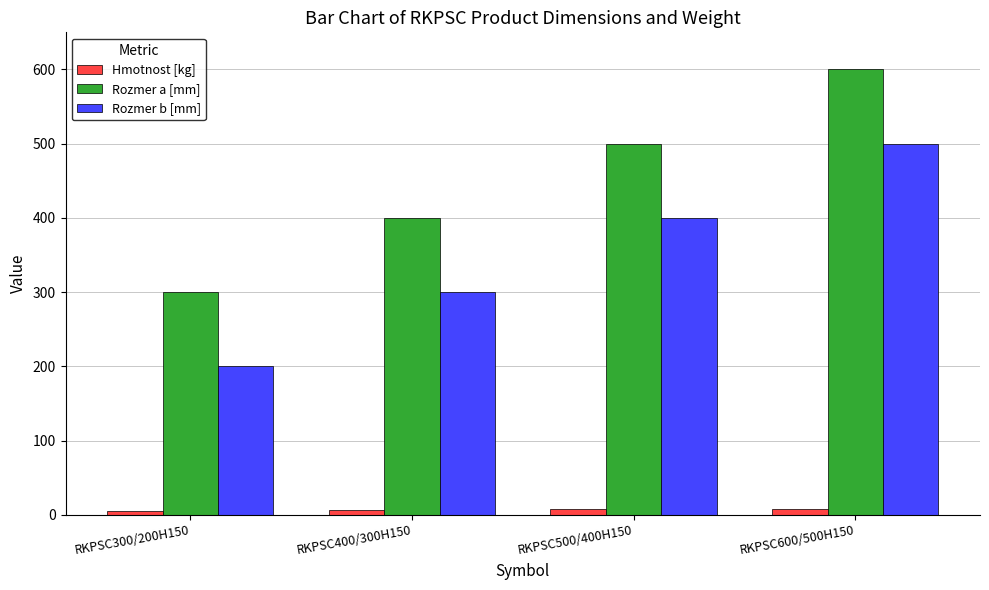

What is the total value across all series at RKPSC400/300H150?

706.4